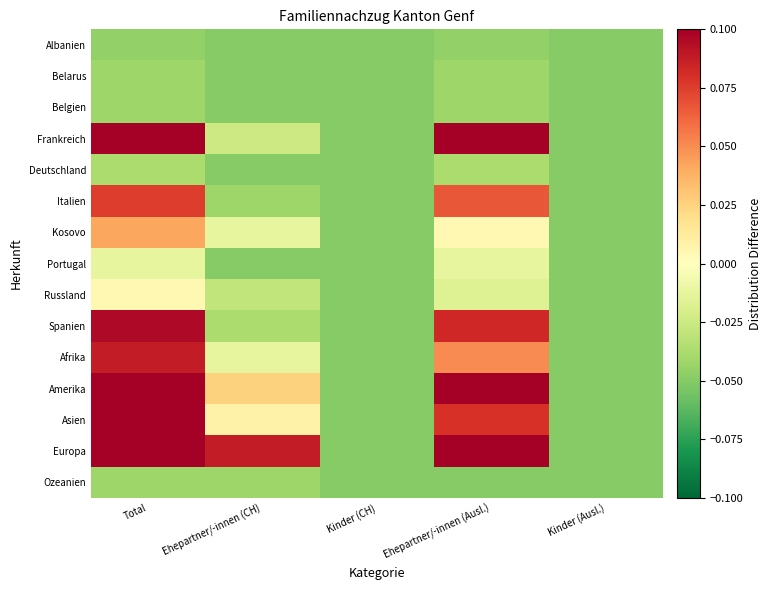

At which category is the sum across all series the highest?

Total